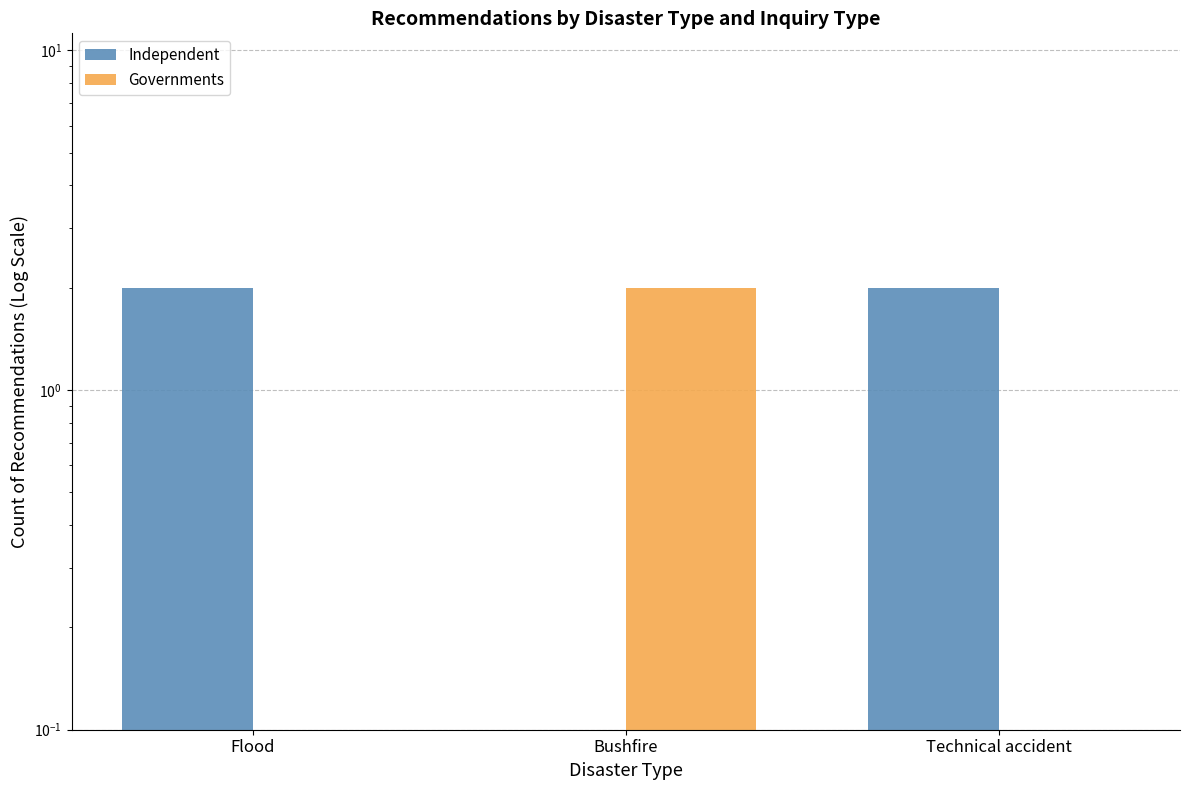

The Governments series shows -1 at Flood. True or false?

False